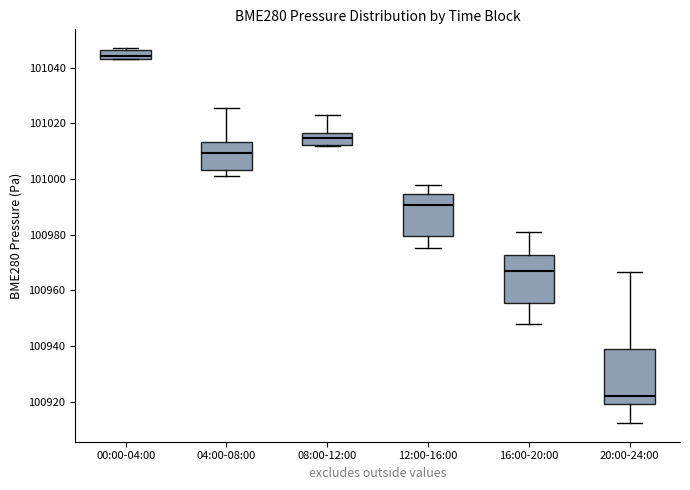

Reading left to right, read every box against the y-axis: the position of its median line, the range the box covers, and the ends of its whiskers. The values are not printed on the chart, so give them approximately, as read against the axis.

00:00-04:00: median 101044 (just above the box's lower edge), box 101044 to 101046, whiskers 101044 to 101048
04:00-08:00: median 101010, box 101004 to 101014, whiskers 101002 to 101026
08:00-12:00: median 101014, box 101012 to 101016, whiskers 101012 to 101024
12:00-16:00: median 100990, box 100980 to 100994, whiskers 100976 to 100998
16:00-20:00: median 100966, box 100956 to 100972, whiskers 100948 to 100980
20:00-24:00: median 100922, box 100920 to 100938, whiskers 100912 to 100966